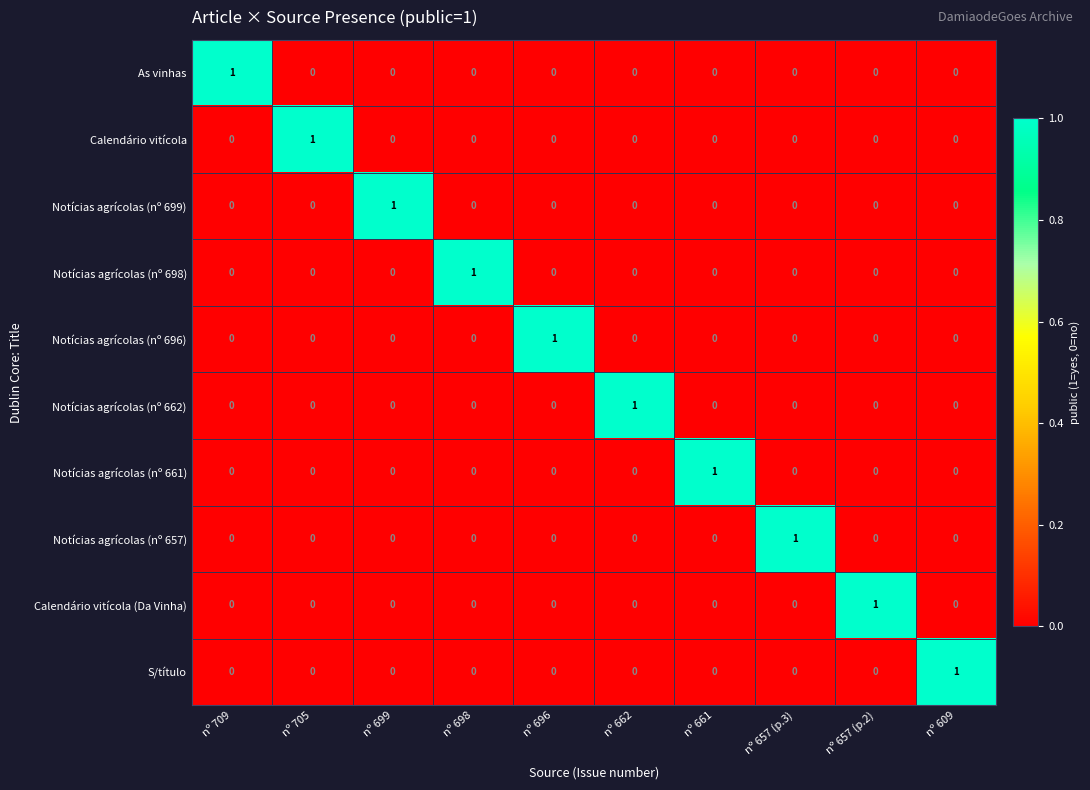

Which category has the highest value in the Notícias agrícolas (nº 661) series?

nº 661